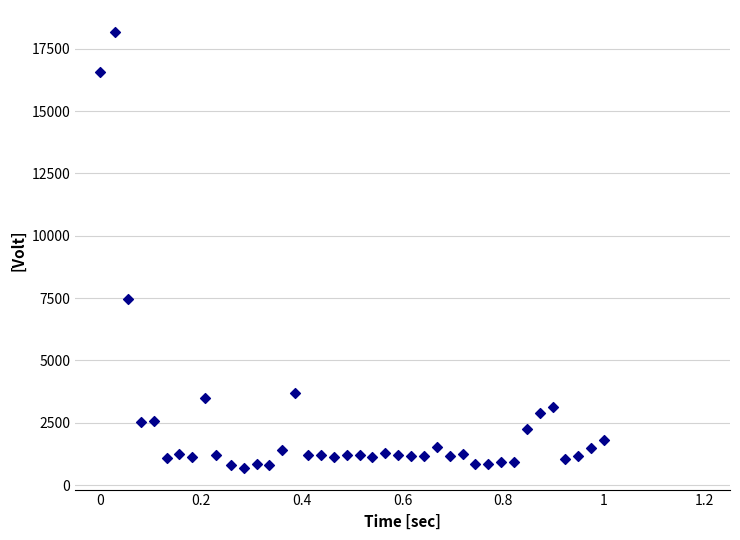

What Y value in the scatter plot is closest to 9437?

7453.6